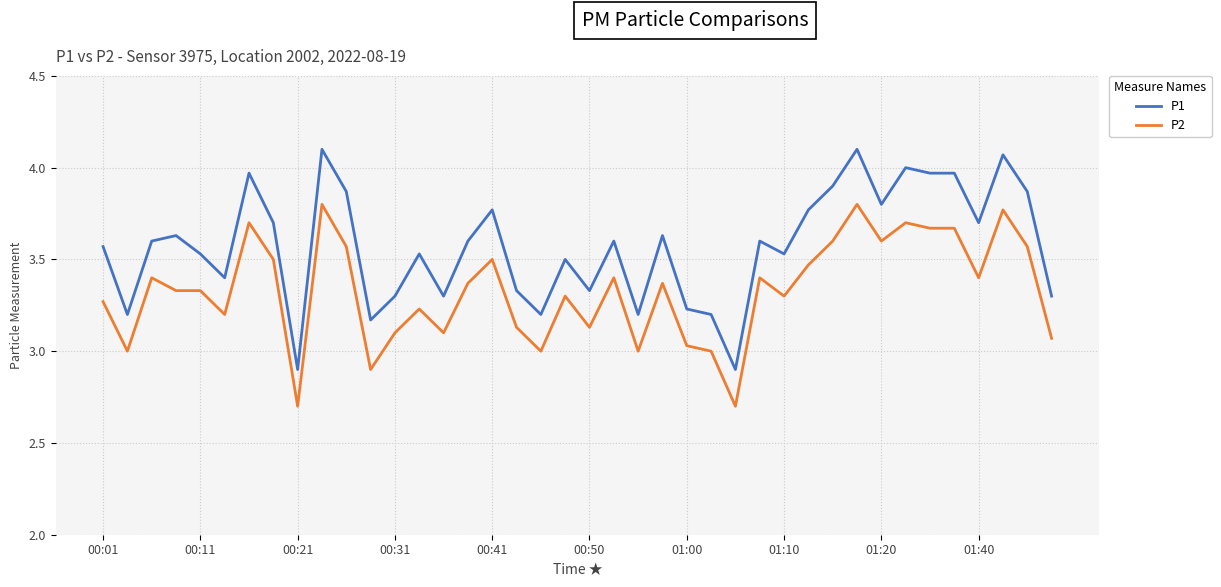

True or false: P1 and P2 cross at least once.

False